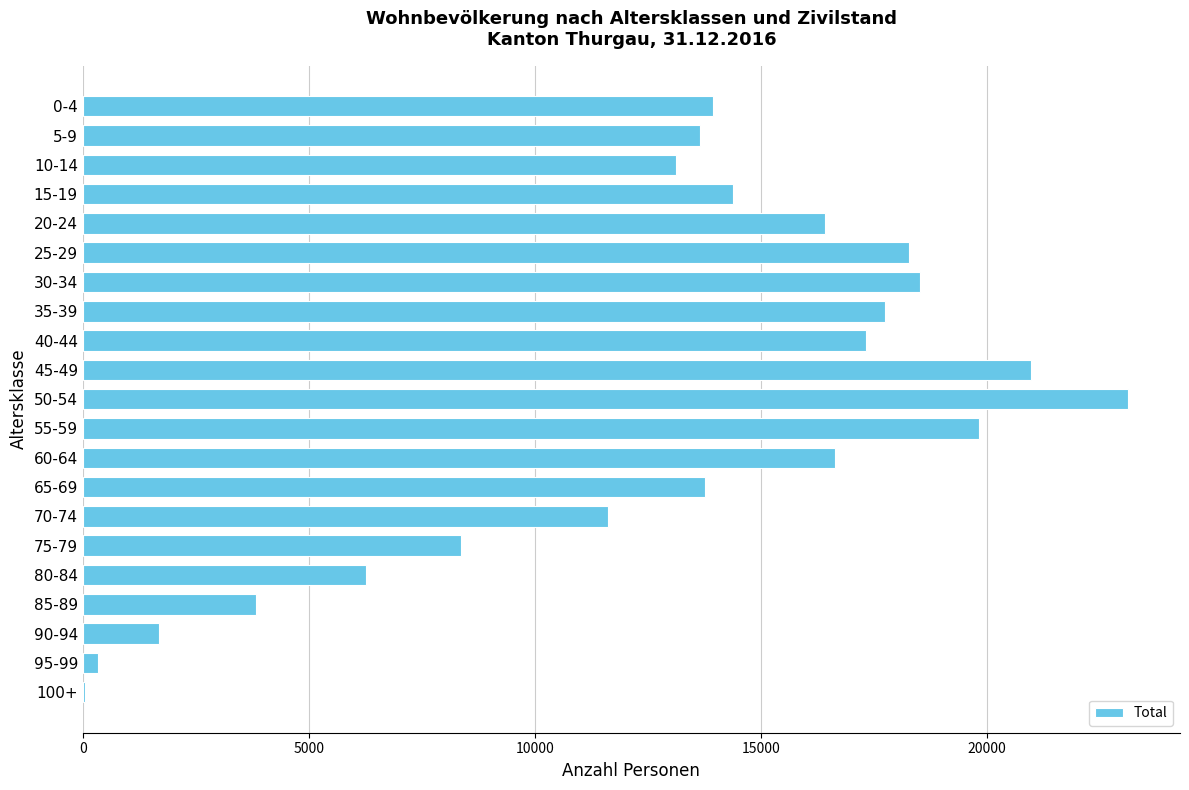

What is the change in value from 5-9 to 30-34?

+4878